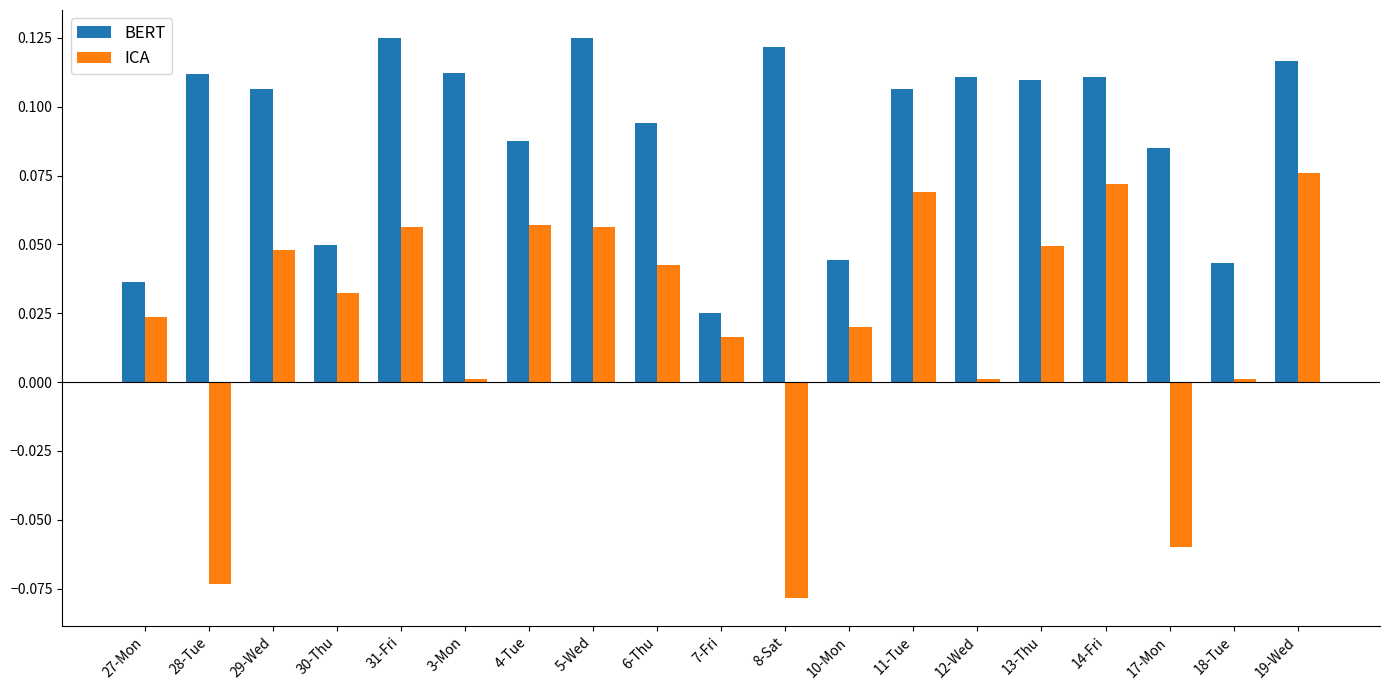

What is the label of the 7th bar from the left?

4-Tue